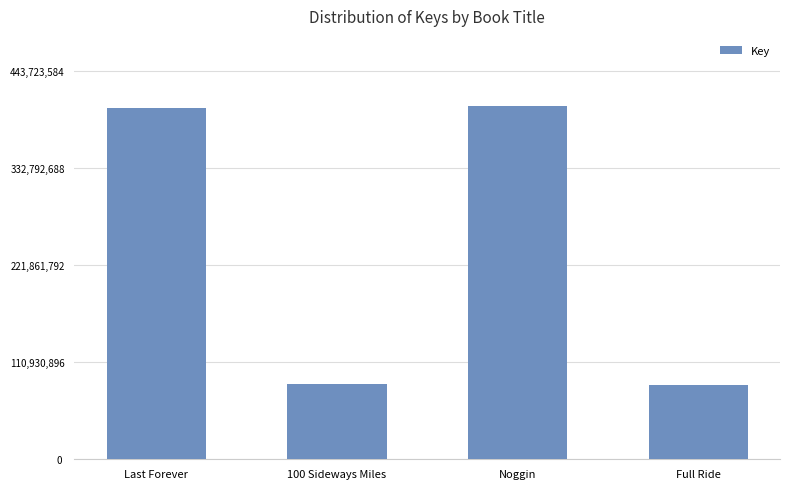

What is the sum of all values?

976007373